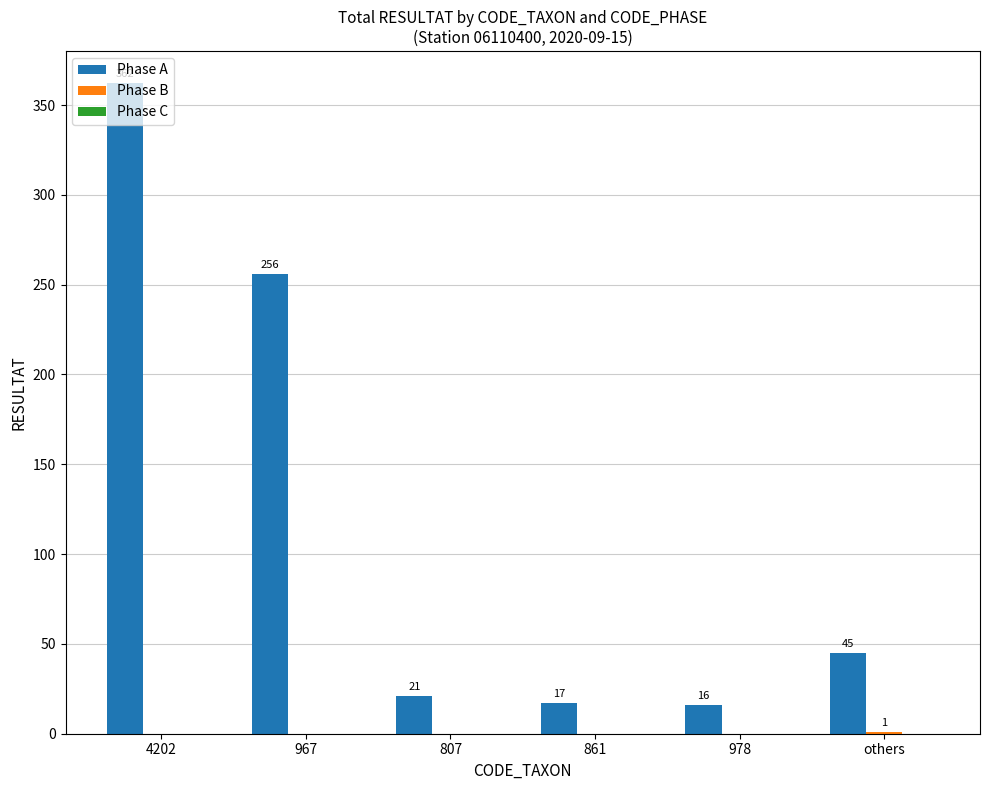

What is the total value across all series at 967?

256